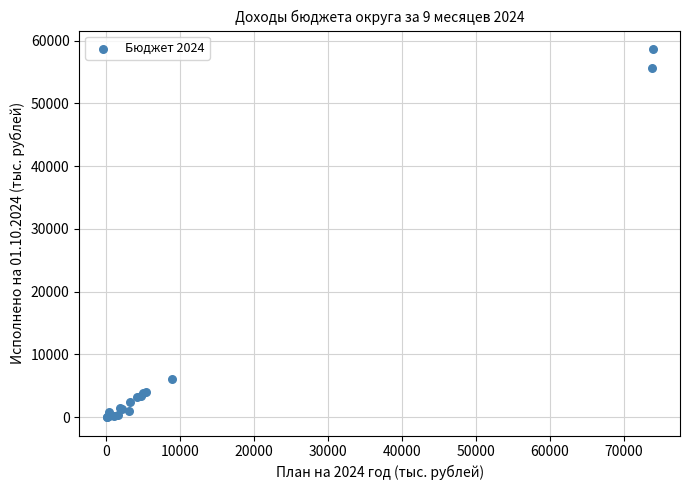

What Y value in the scatter plot is closest to 29336?

6080.5